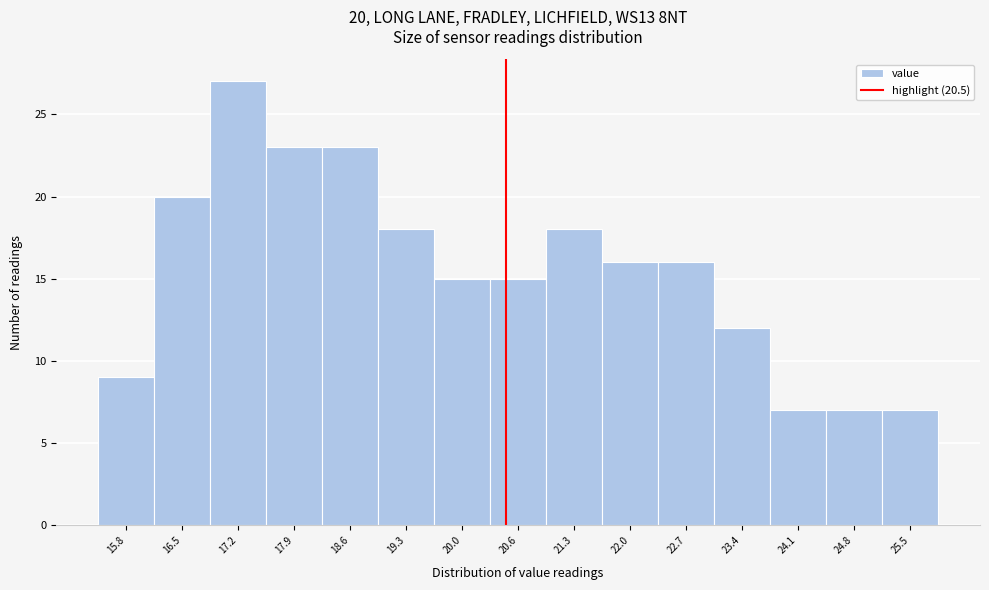

Which range on the x-axis has the tallest bar?

16.9 to 17.6